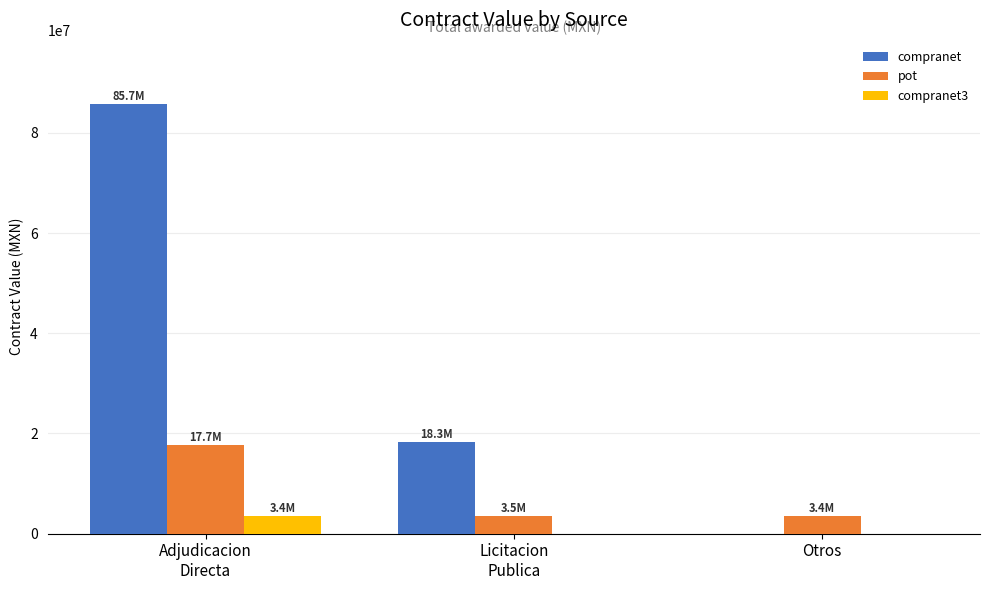

What is the sum of all compranet values?

104007438.9